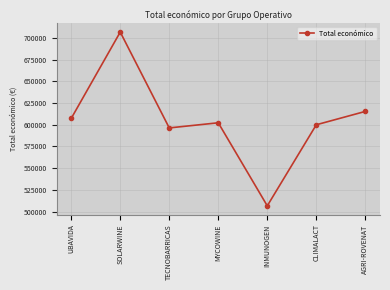

What is the average value?

604970.9